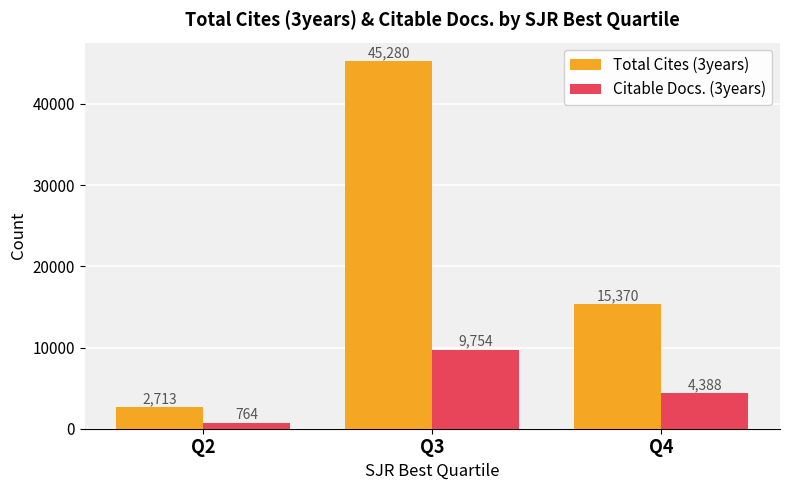

What is the spread (max minus min) of values at Q4?

10982